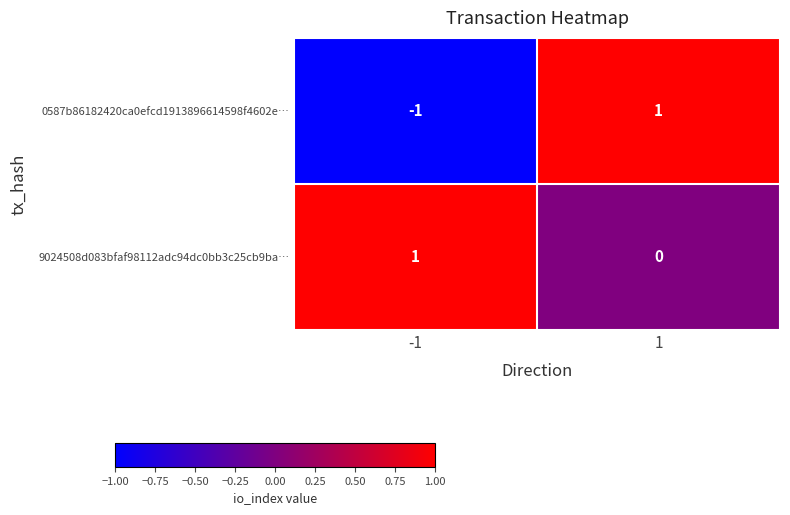

Which series has the largest range (max minus min)?

0587b86182420ca0efcd1913896614598f4602e…